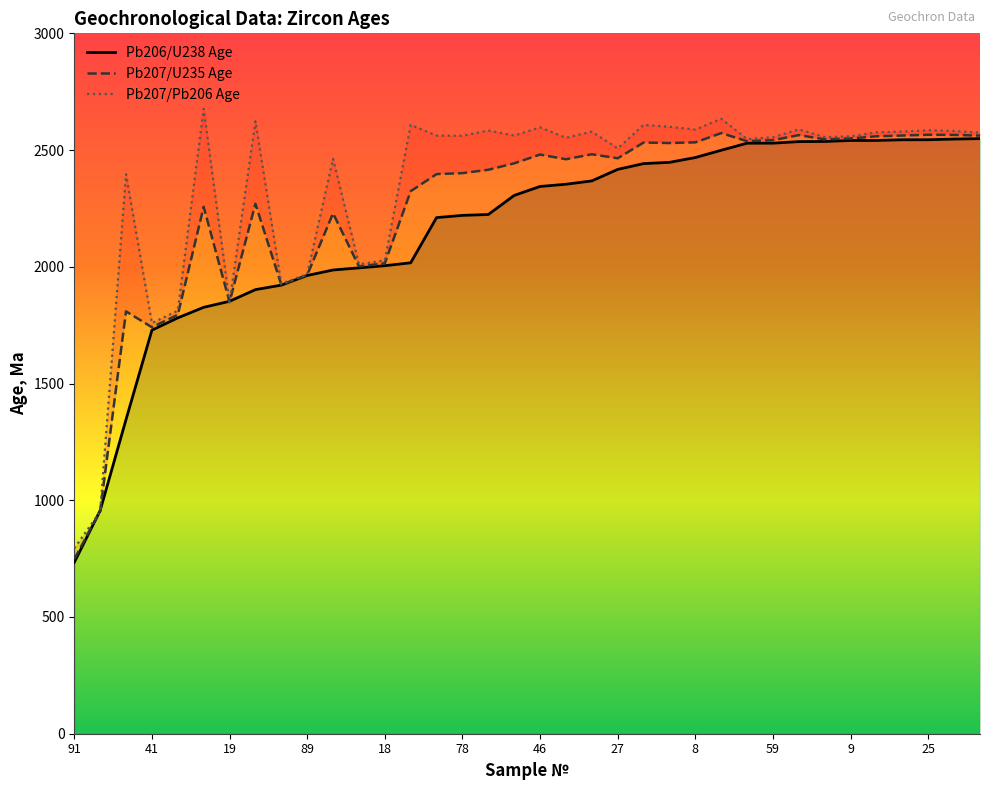

What is the total value across all series at 16?

7223.5